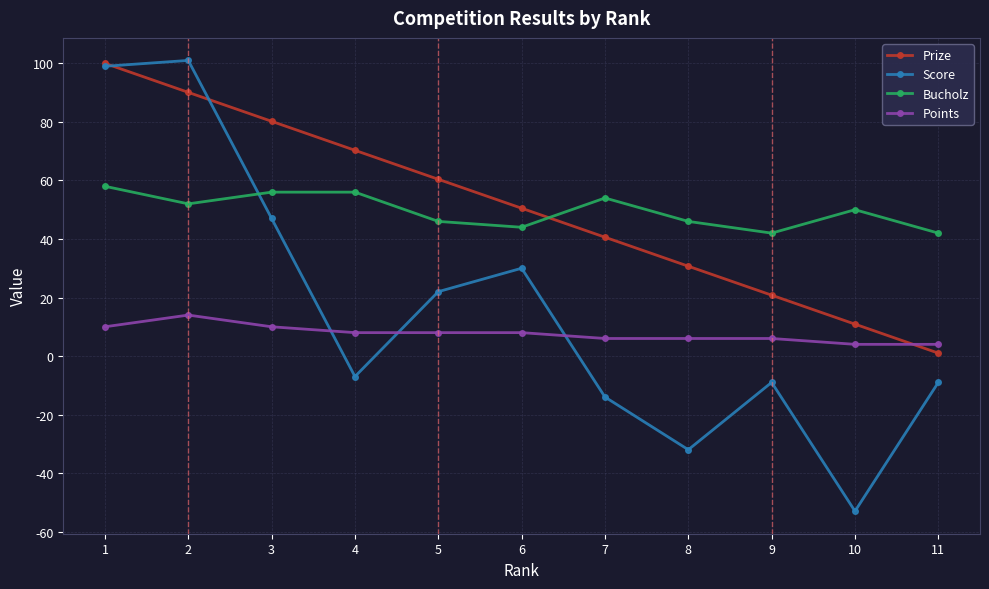

At which label is Bucholz closest to 50?

10